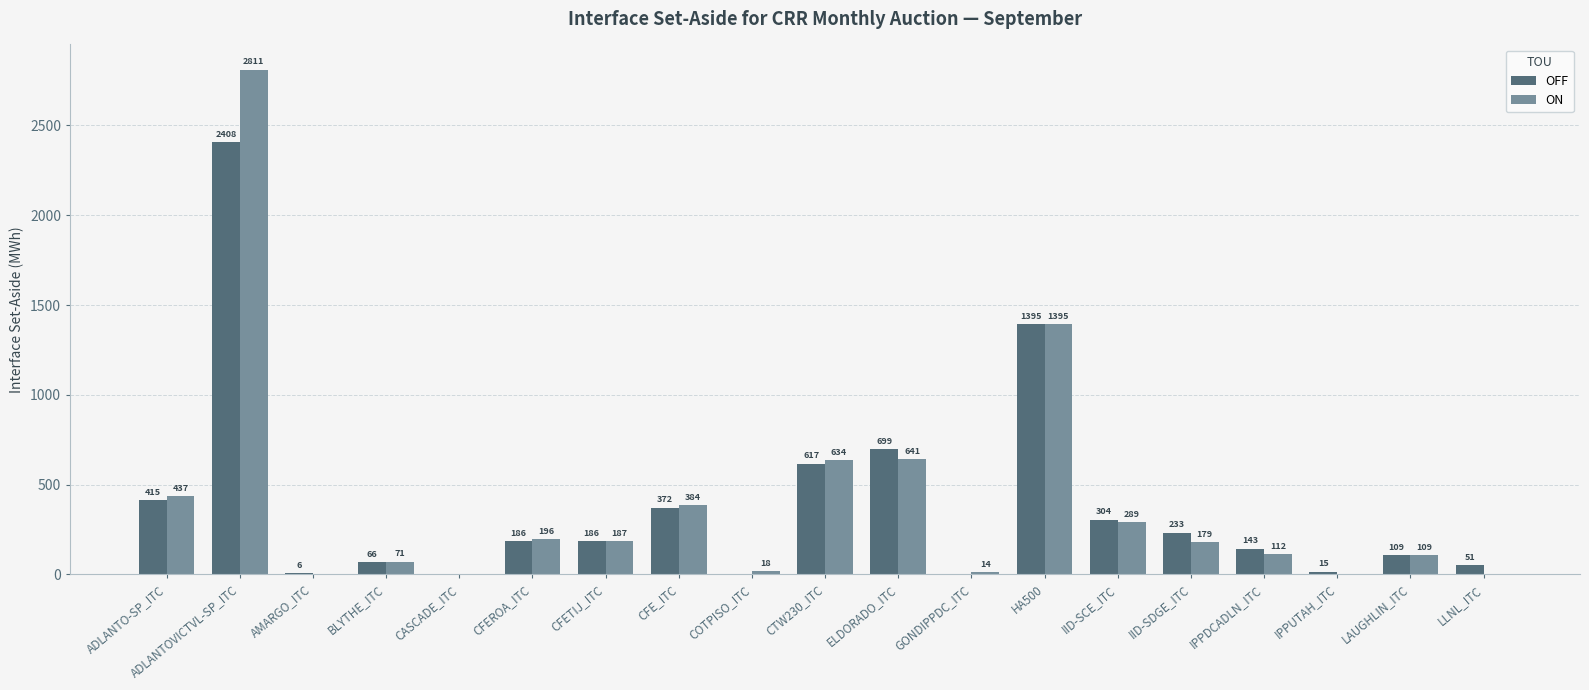

The OFF series shows 1230.2 at COTPISO_ITC. True or false?

False